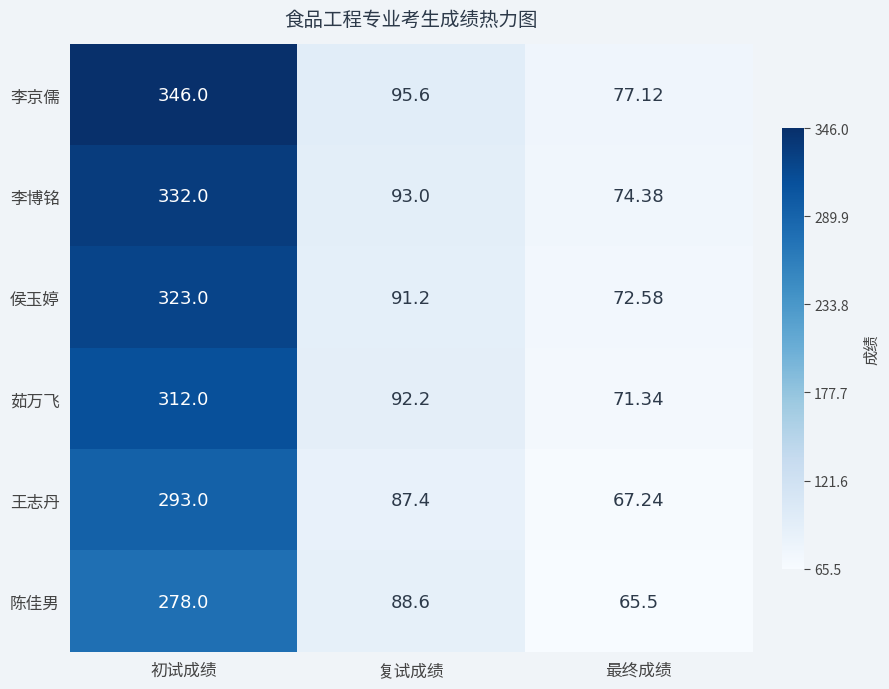

Which series has the largest range (max minus min)?

李京儒